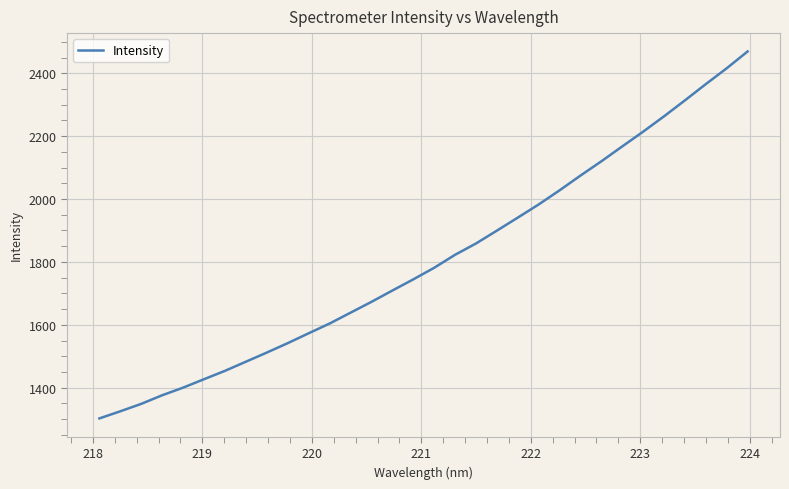

What is the difference between the maximum and minimum values?

1167.3